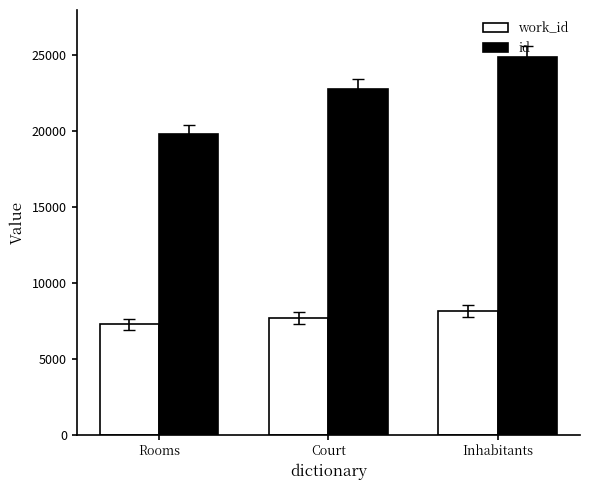

At Inhabitants, list the series in order from smallest to largest.

work_id, id